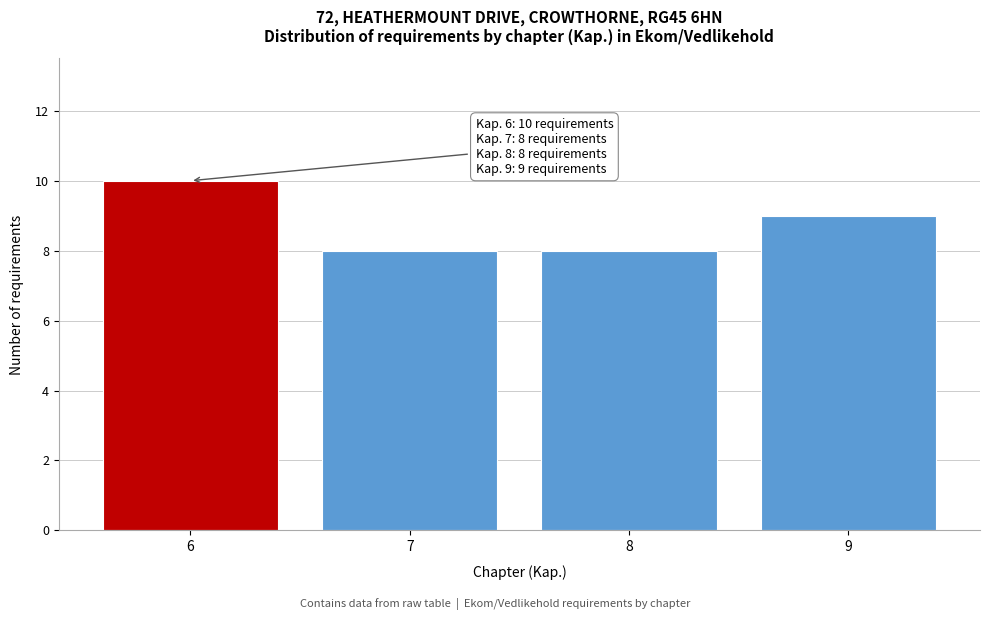

Reading left to right, list all the values displayed in this chart.

10	8	8	9